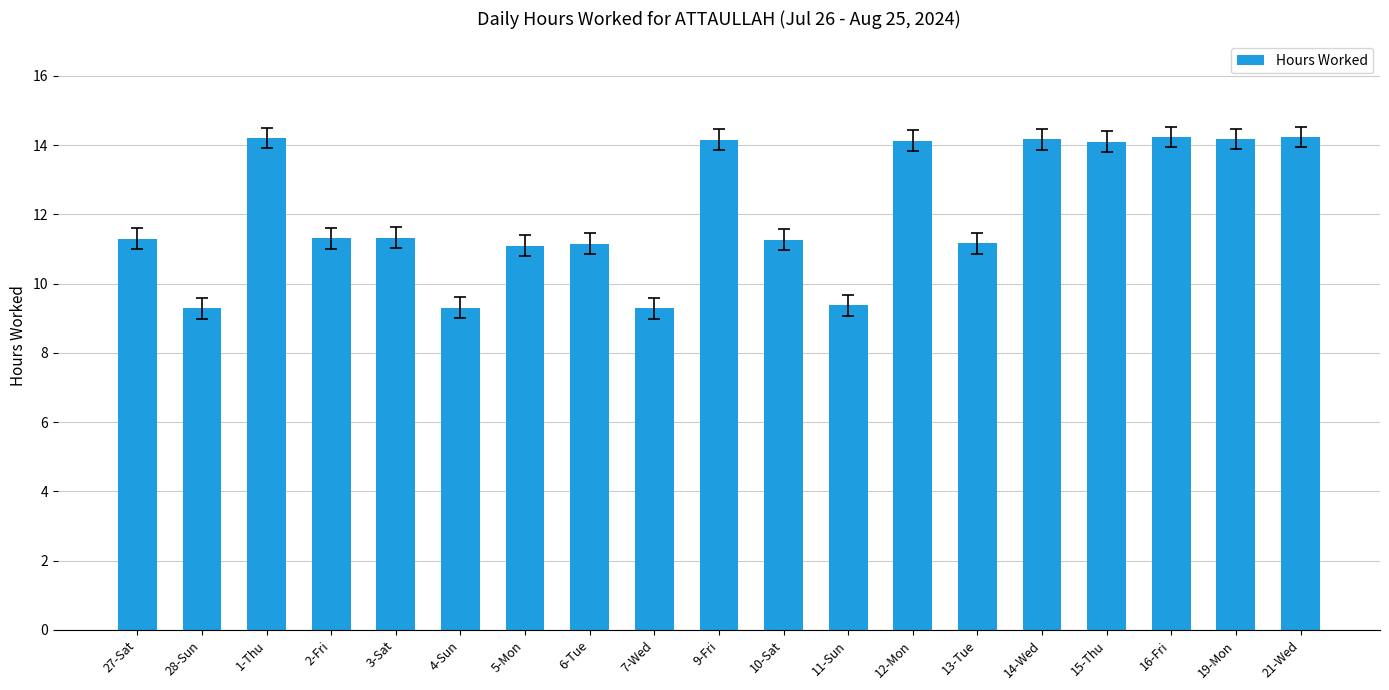

What is the average value?

12.1